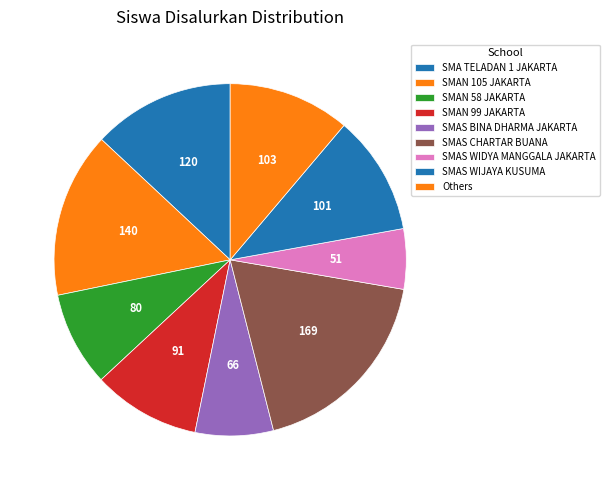

What is the largest slice in the pie chart?

SMAS CHARTAR BUANA